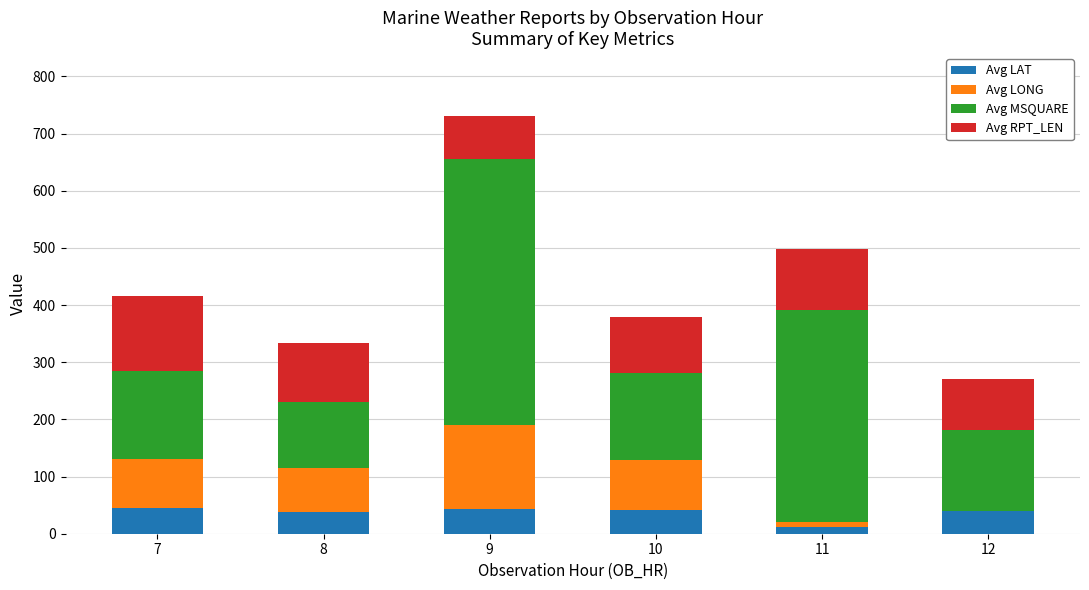

What is the total value across all series at 9?

731.2